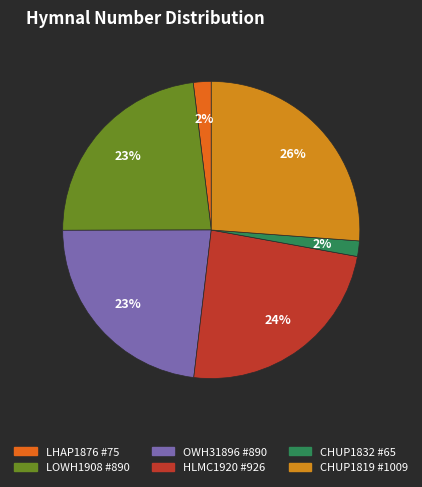

Count the number of slices in the pie.

6